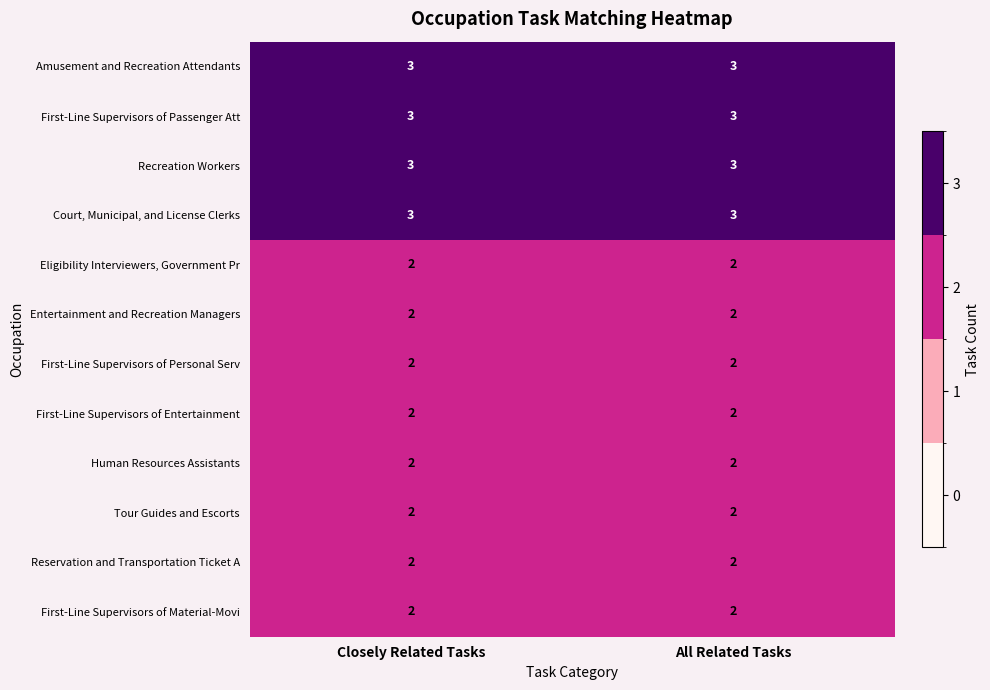

True or false: Eligibility Interviewers, Government Pr has a value of 2 at All Related Tasks.

True